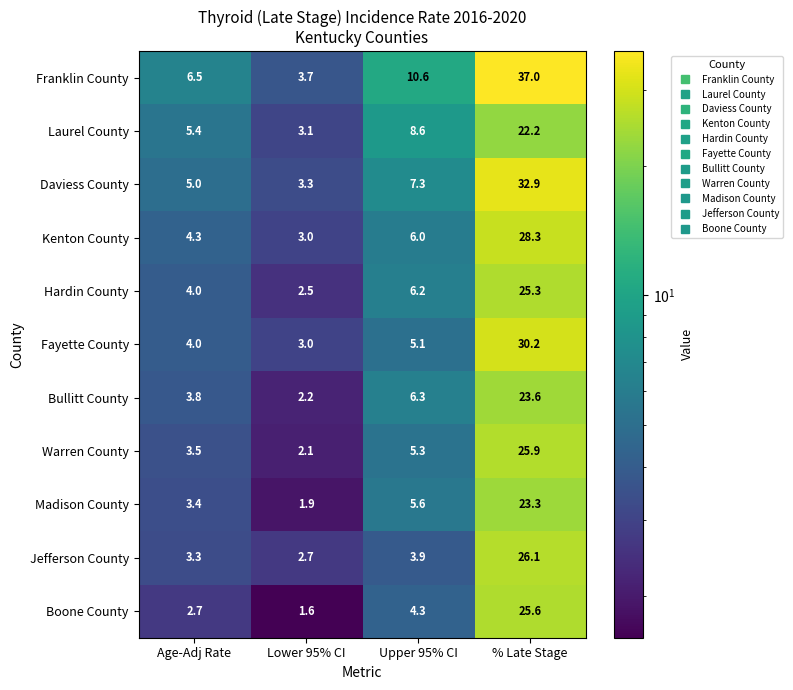

Is the value of Fayette County at % Late Stage greater than the value of Laurel County at Age-Adj Rate?

Yes